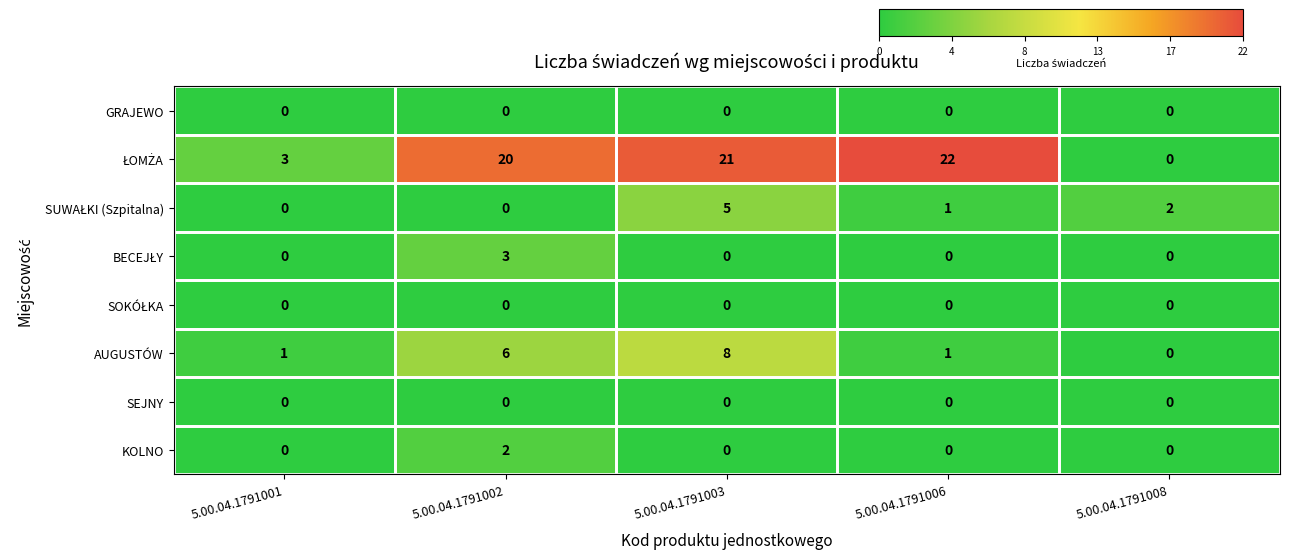

At which category is the sum across all series the highest?

5.00.04.1791003